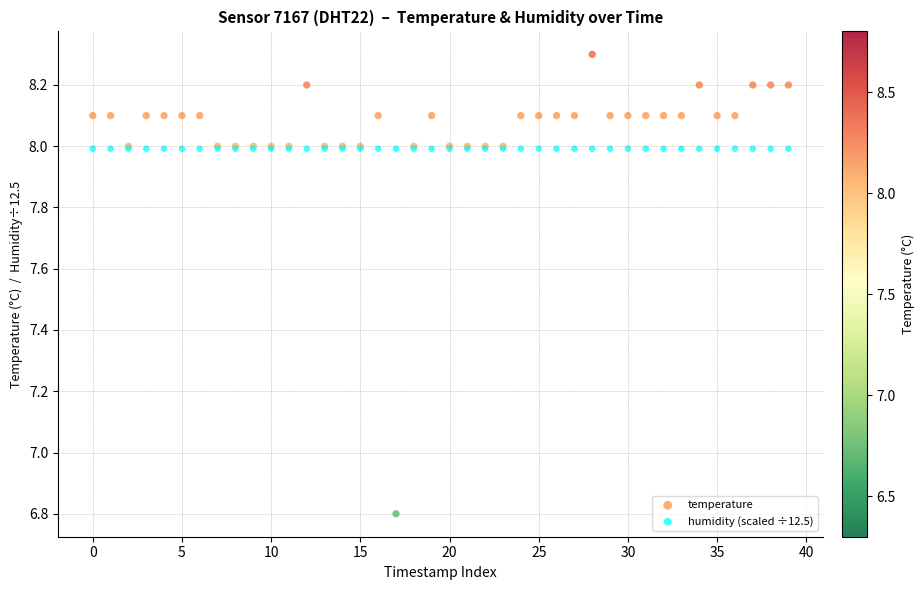

Which series reaches the maximum Y coordinate?

temperature